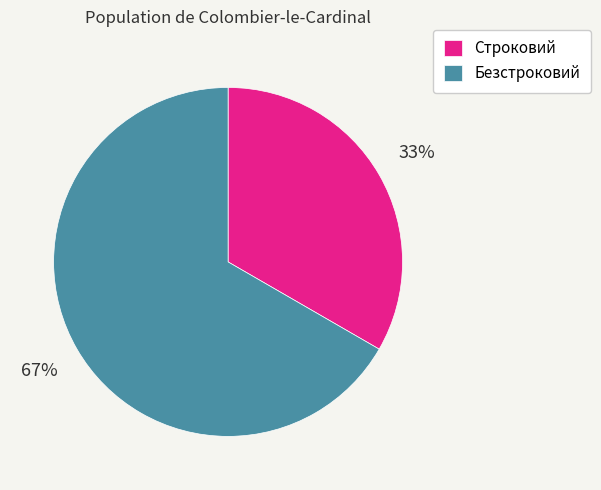

Rank the categories by value from lowest to highest.

Строковий, Безстроковий